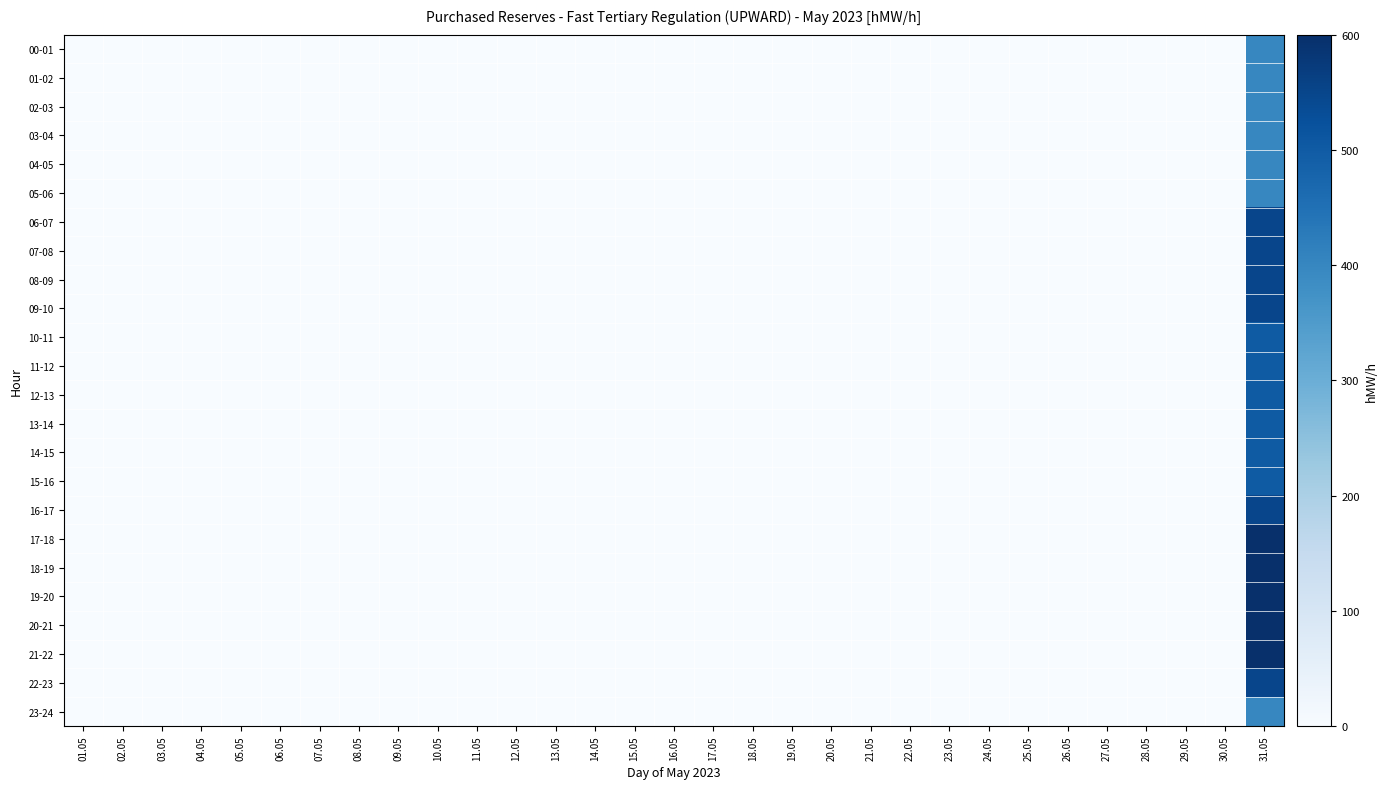

What is the greatest value displayed?

600